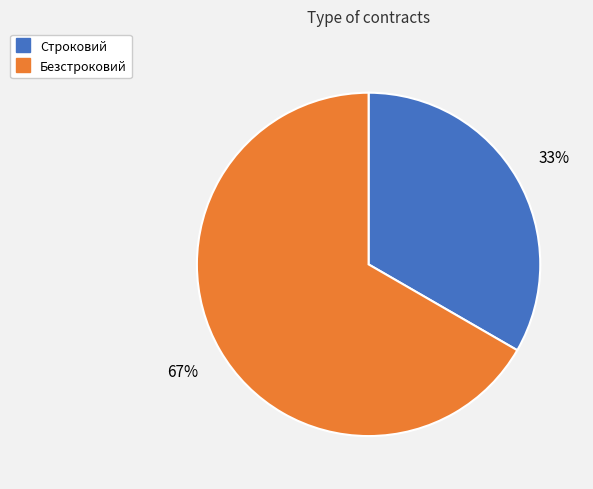

The Строковий slice represents 33% of the pie. True or false?

True